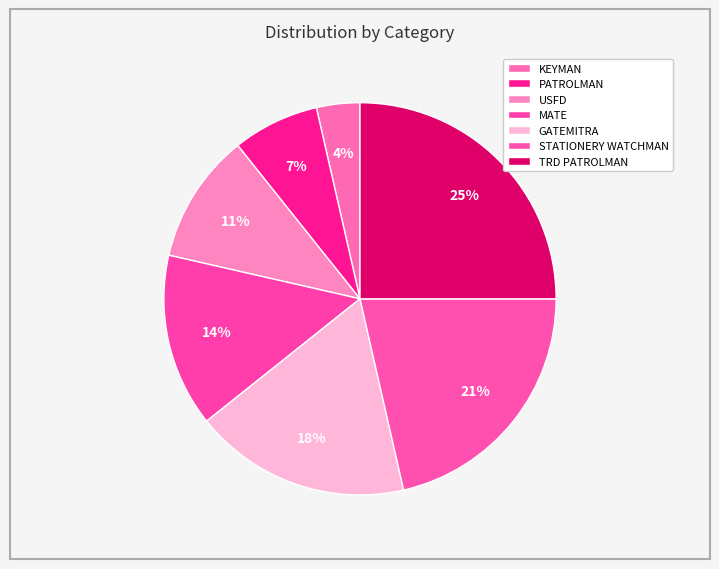

True or false: KEYMAN accounts for 4% of the total.

True